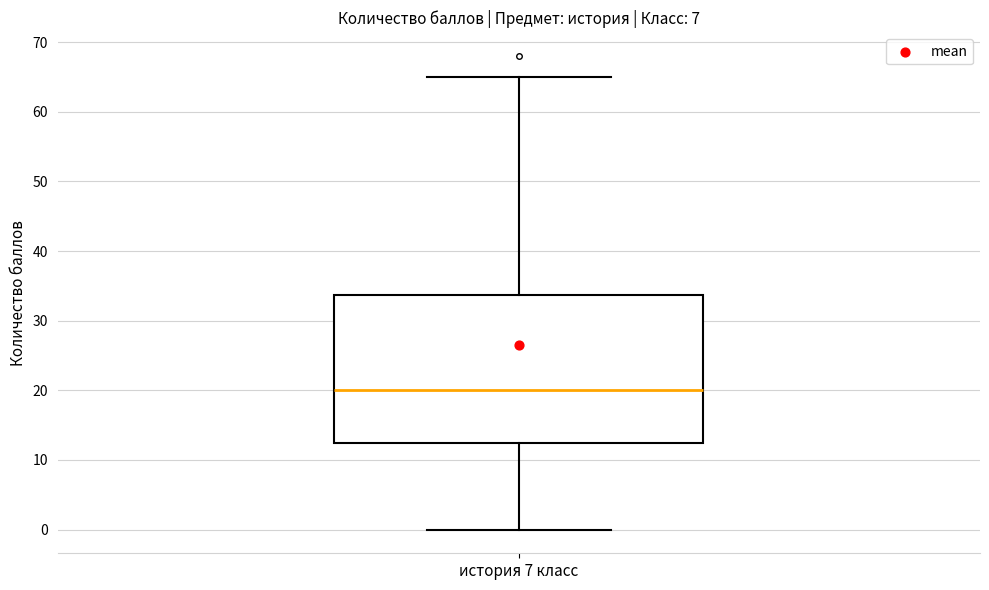

Transcribe this box plot: give where the median line is, the range the box spans, and where the two whiskers end, as read against the y-axis. The values are not printed on the chart, so give them approximately, as read against the axis.

median 20, box 13 to 34, whiskers 0 to 65